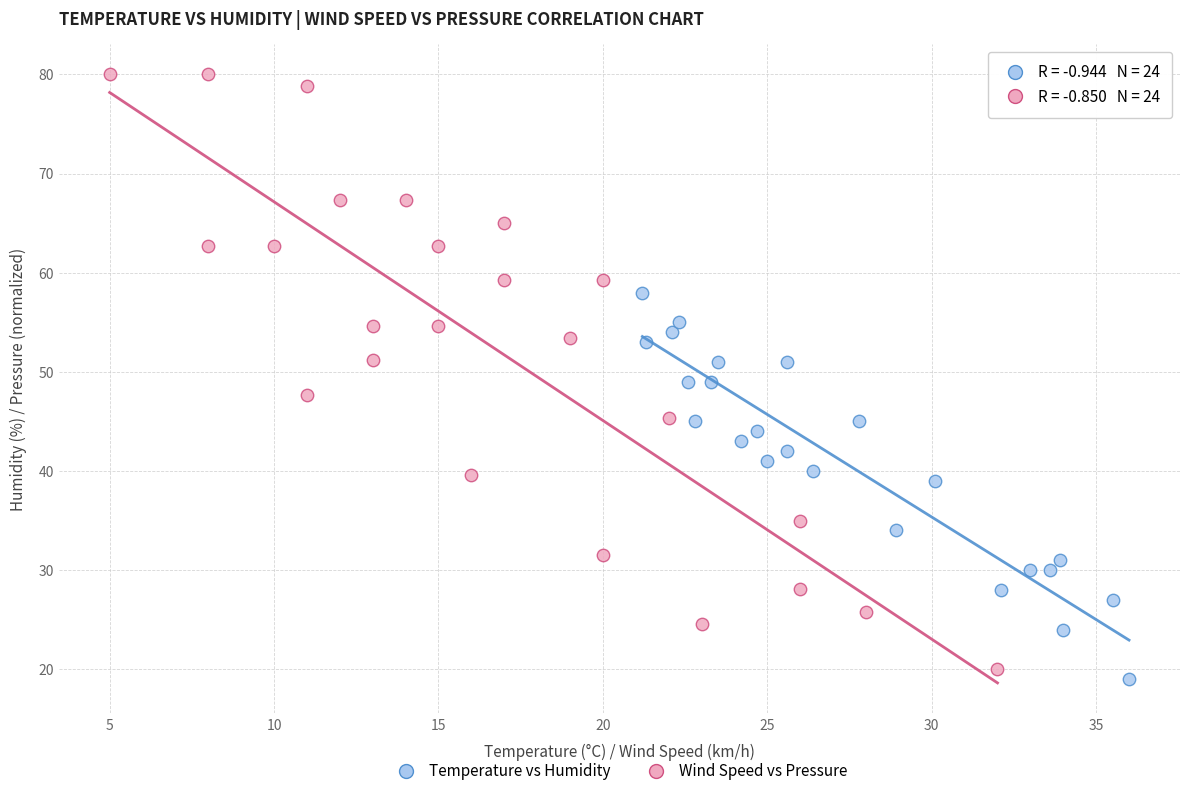

Which series has the widest spread of Y values?

Wind Speed vs Pressure